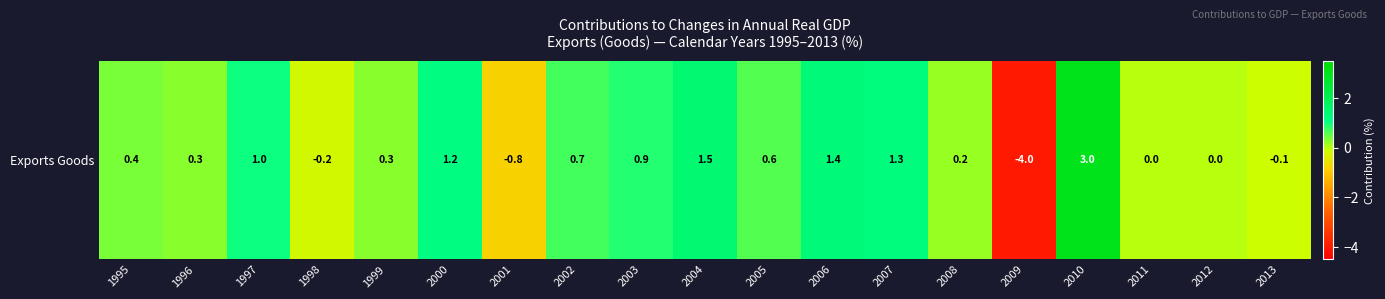

Reading left to right, list all the values displayed in this chart.

0.4	0.3	1.0	-0.2	0.3	1.2	-0.8	0.7	0.9	1.5	0.6	1.4	1.3	0.2	-4.0	3.0	0.0	0.0	-0.1